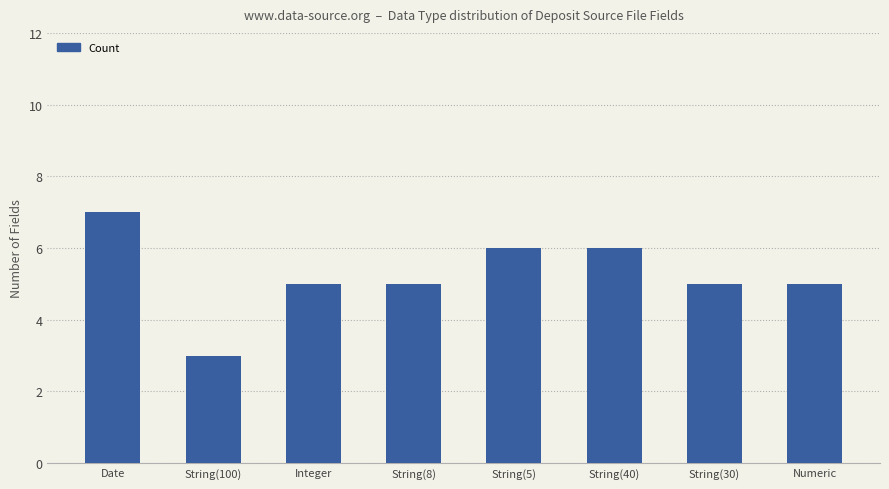

Reading right to left, what are all the values shown in this chart?

5	5	6	6	5	5	3	7